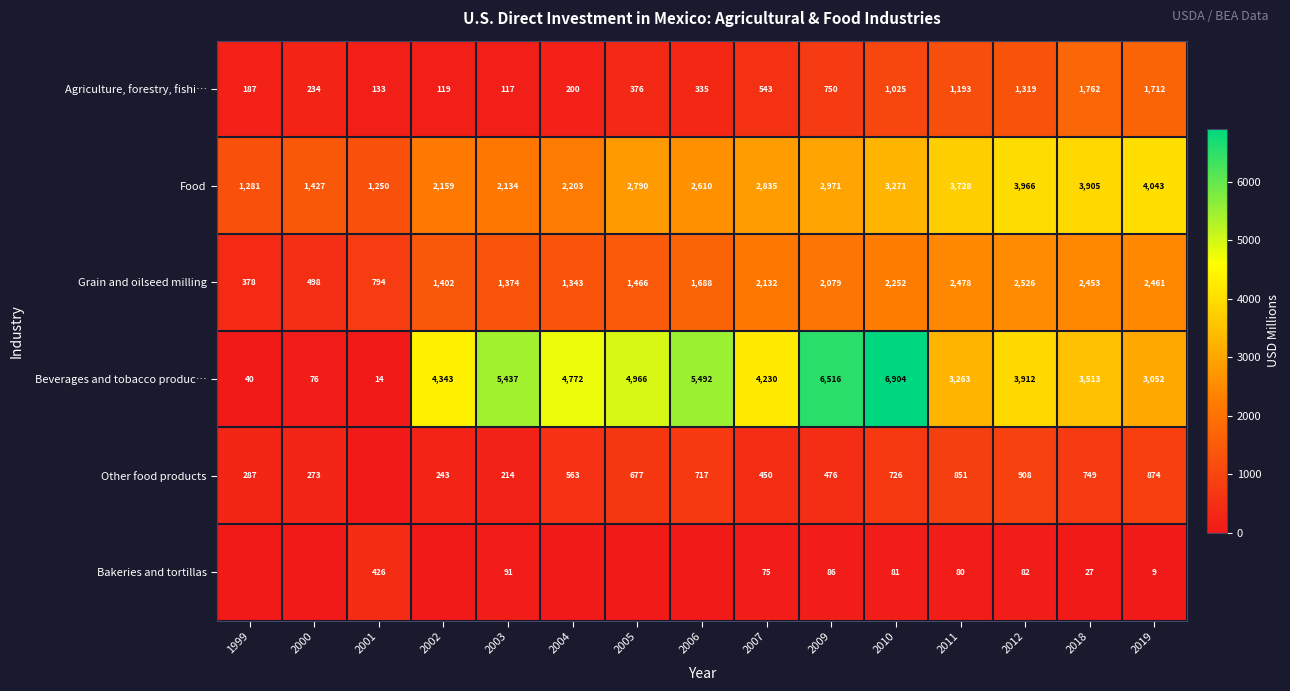

What is the total value across all series at 2007?

10265